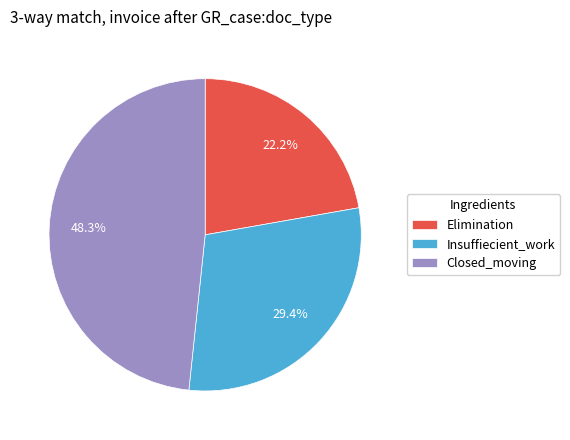

Count the number of slices in the pie.

3